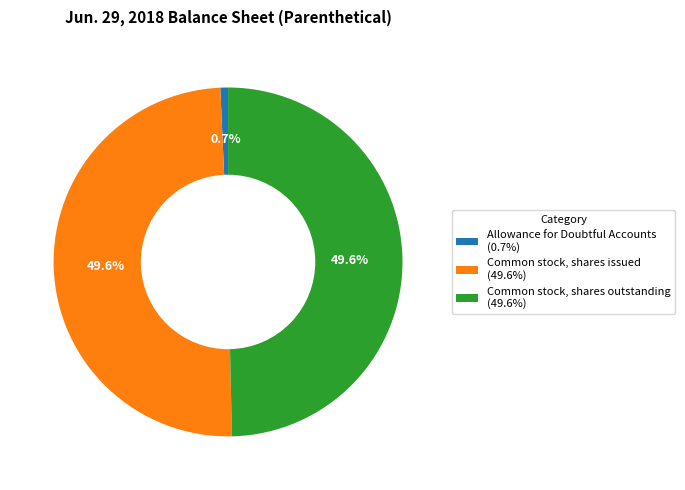

To the nearest percent, what percentage of the pie is Common stock, shares outstanding?

50%